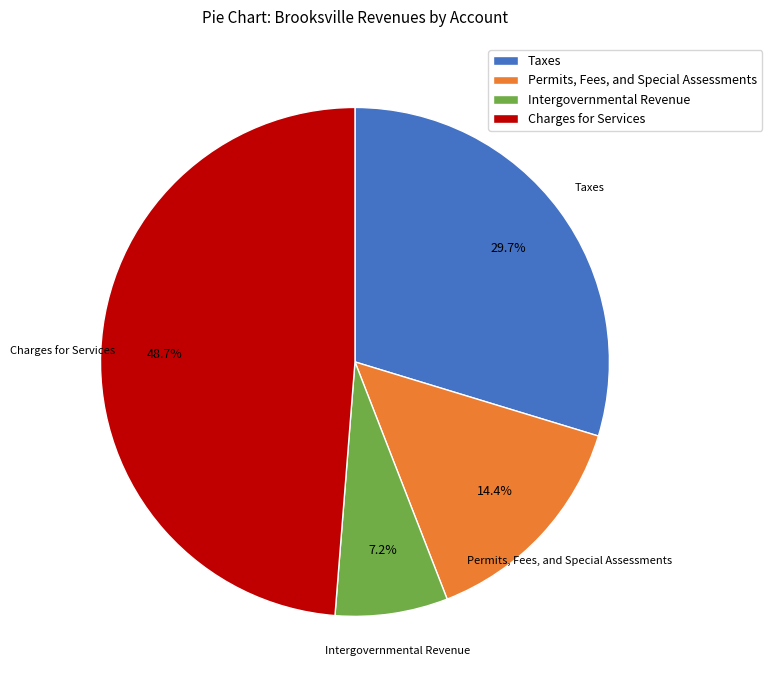

Rank the categories by value from highest to lowest.

Charges for Services, Taxes, Permits, Fees, and Special Assessments, Intergovernmental Revenue